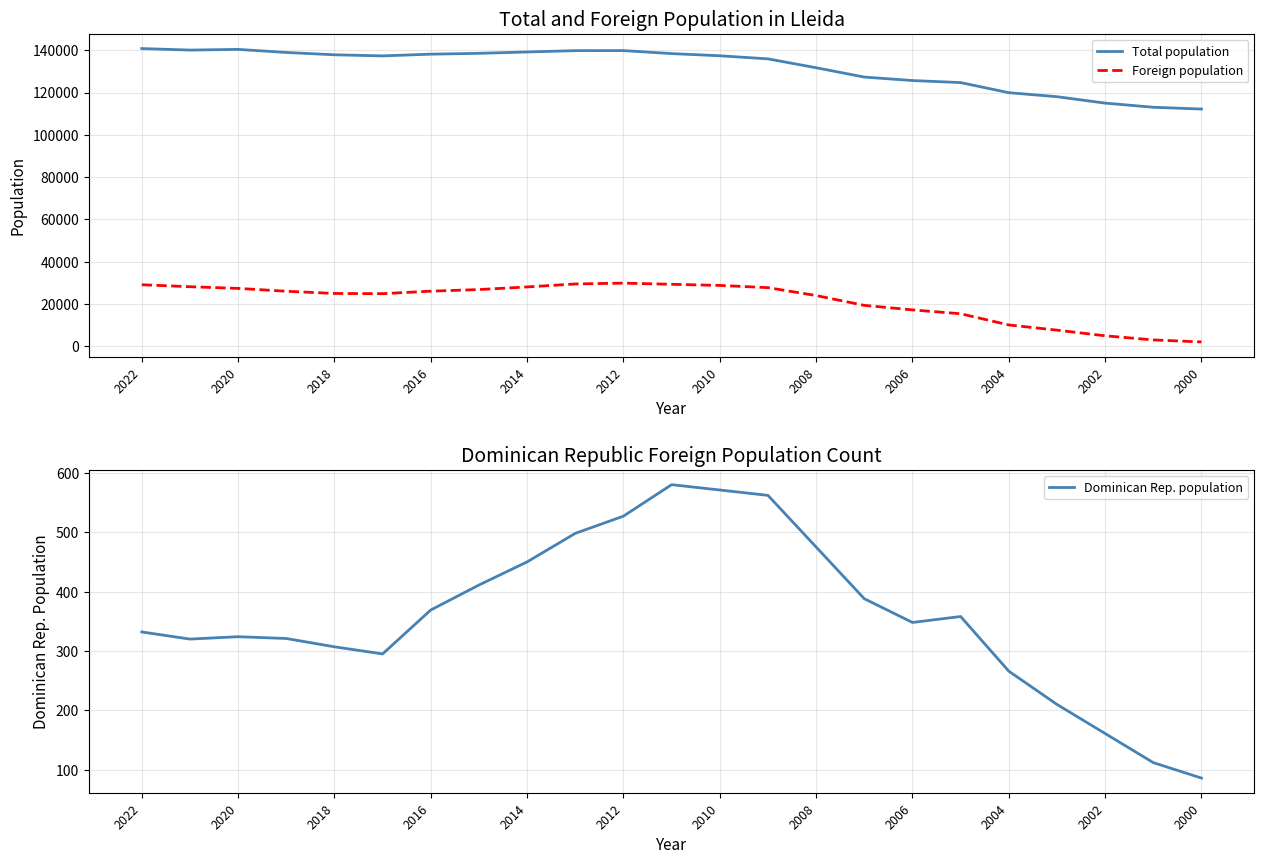

True or false: Total population and Foreign population intersect in this chart.

False